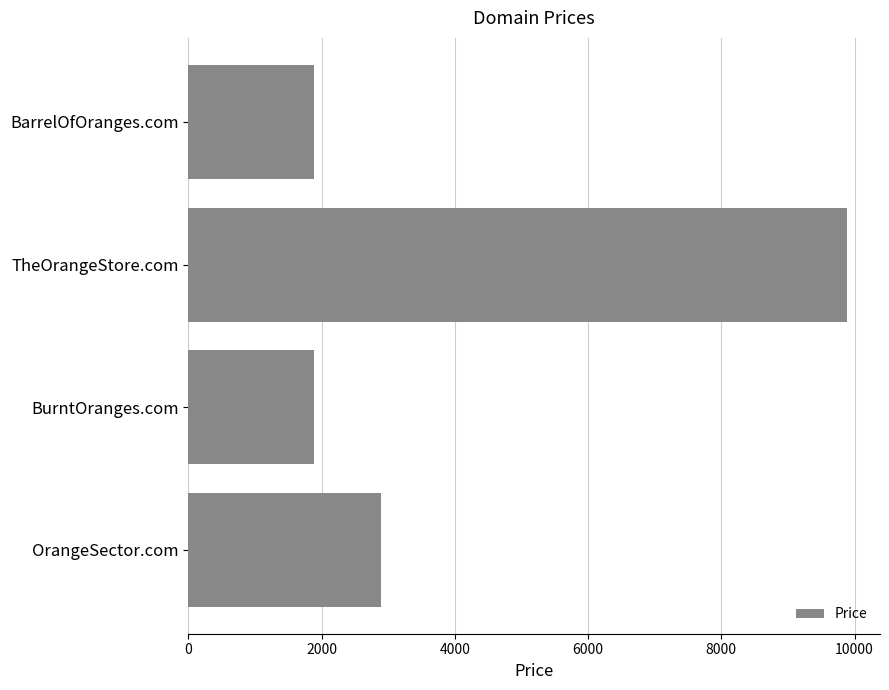

How many bars are there in total?

4